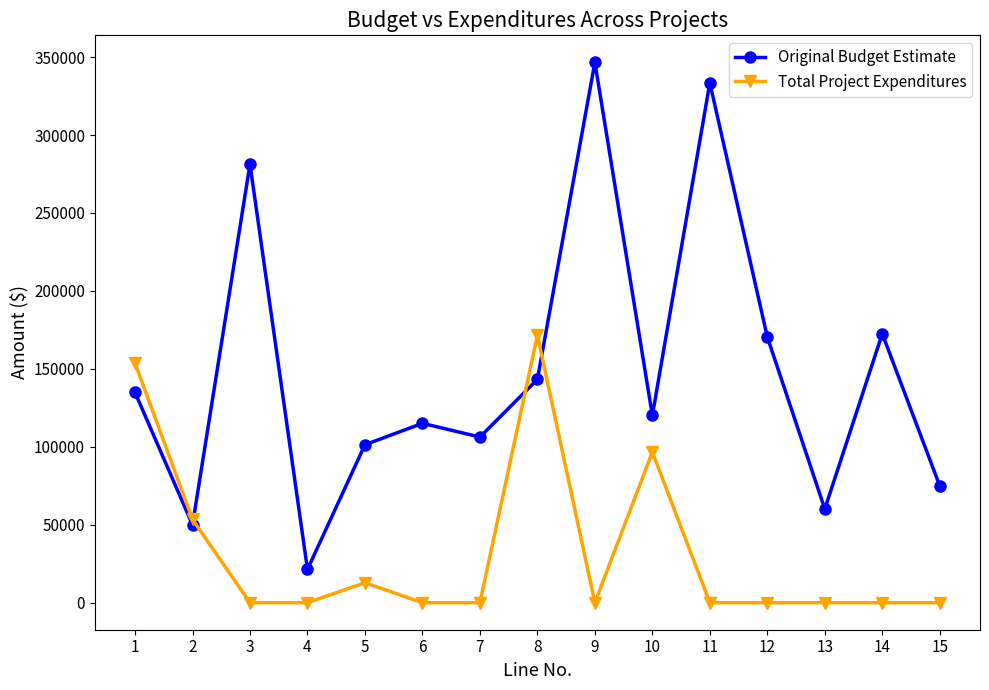

Which series has the largest total across all categories?

Original Budget Estimate